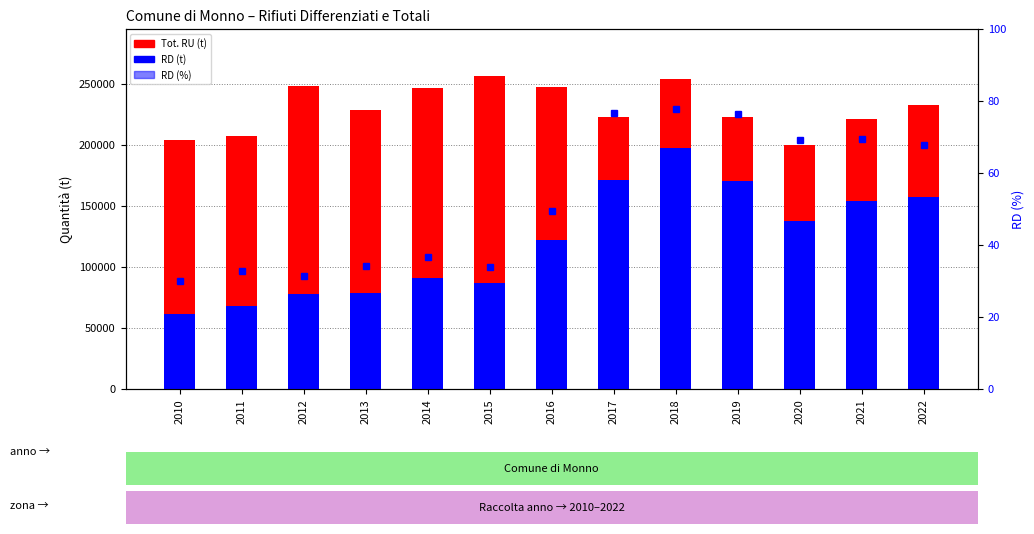

What is the sum of all RD (t) values?

1573786.0